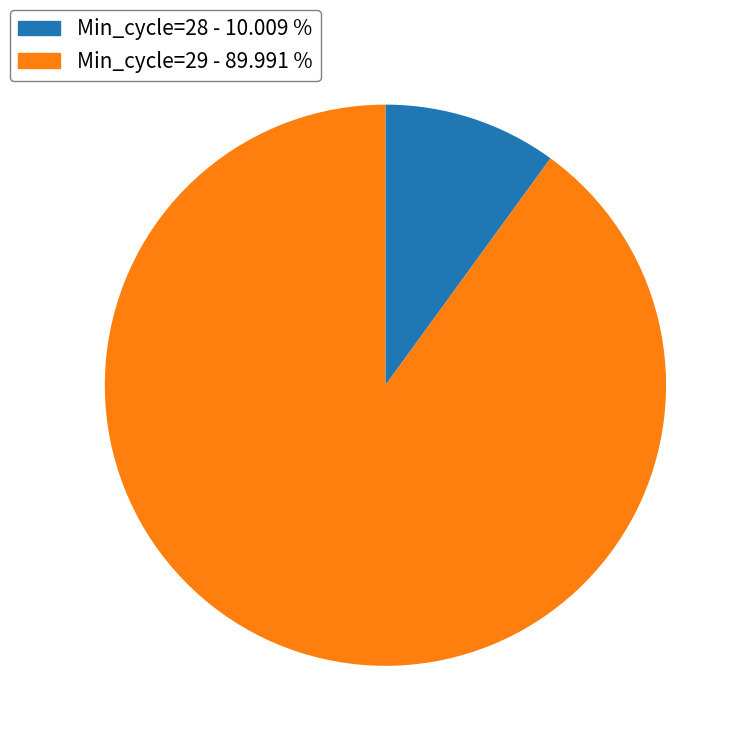

Rank the categories by value from lowest to highest.

Min_cycle=28, Min_cycle=29